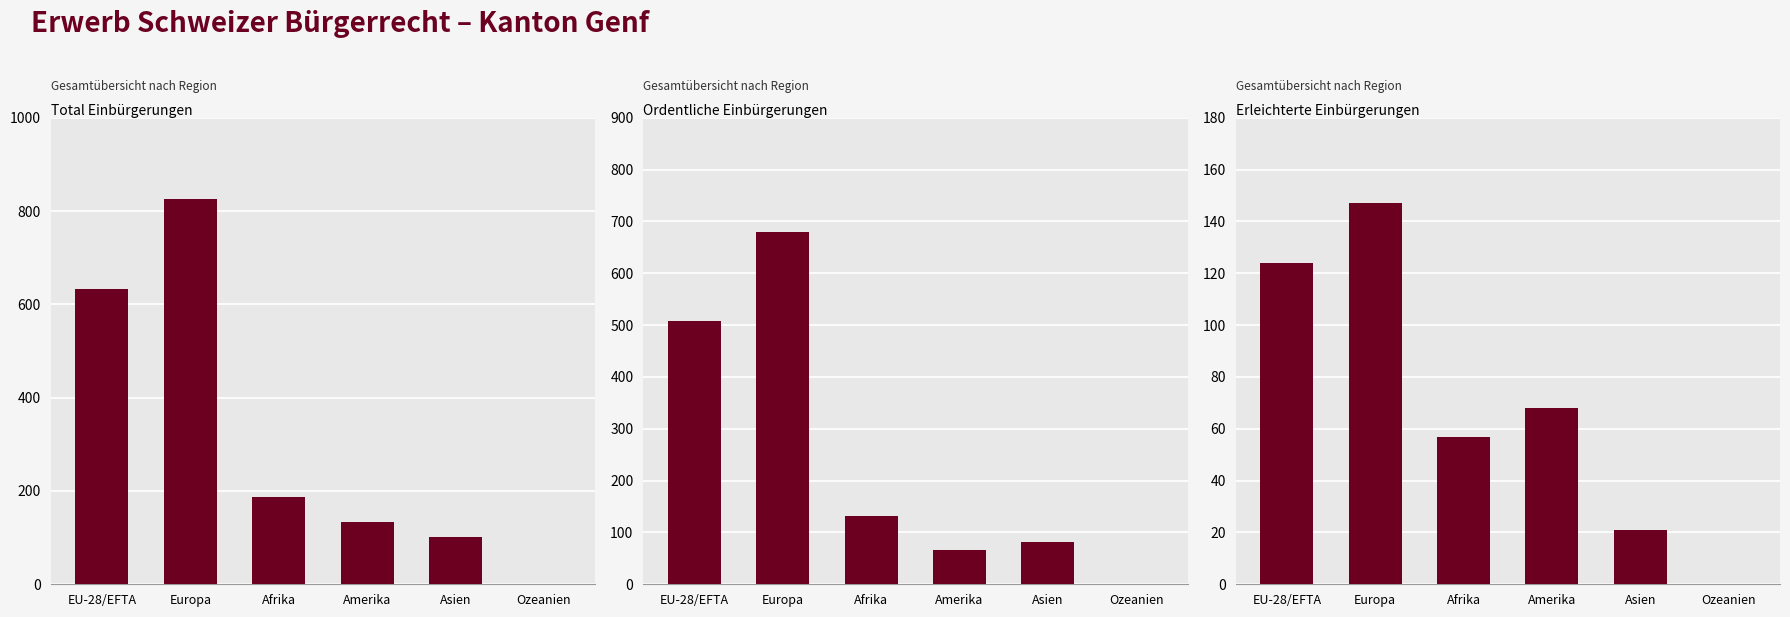

What position from the right is Europa?

5